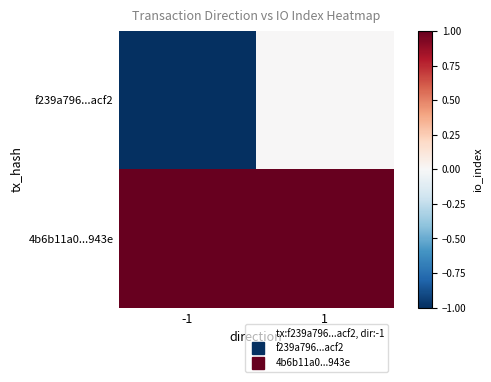

What is the difference between the highest and lowest values at -1?

2